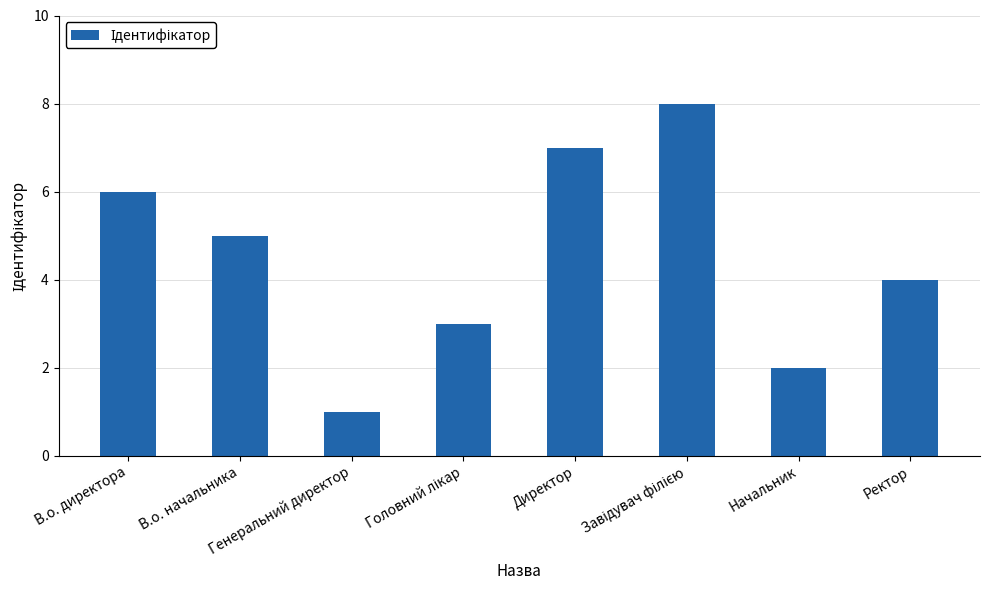

What is the greatest value displayed?

8